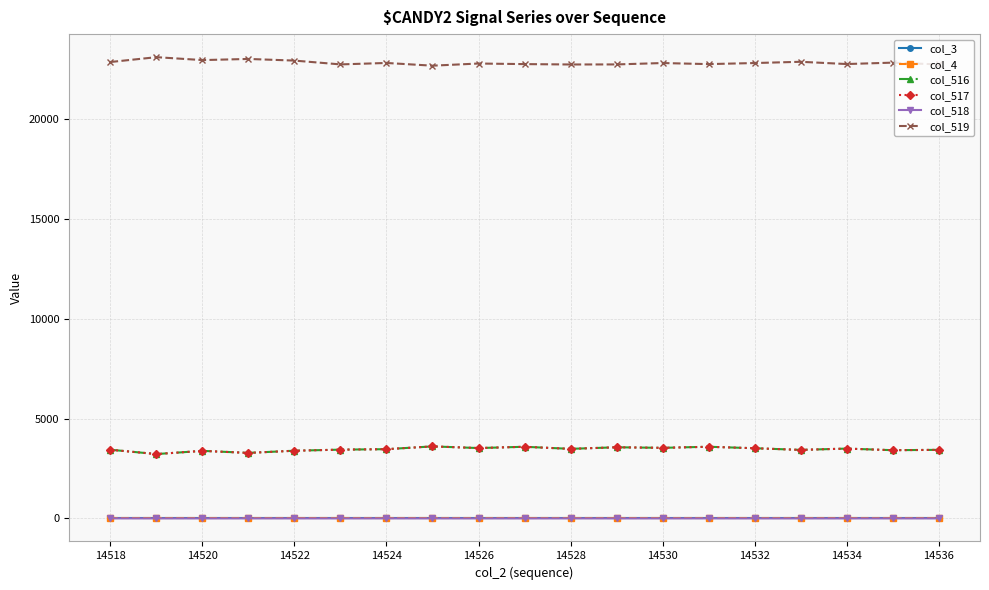

True or false: col_4 and col_518 cross at least once.

False